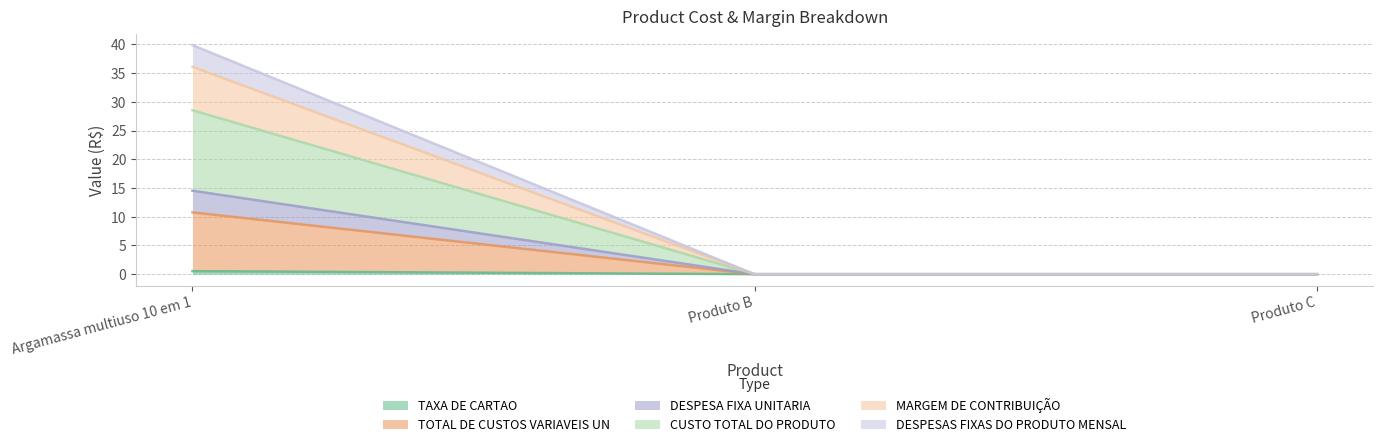

At which category is the sum across all series the highest?

Argamassa multiuso 10 em 1